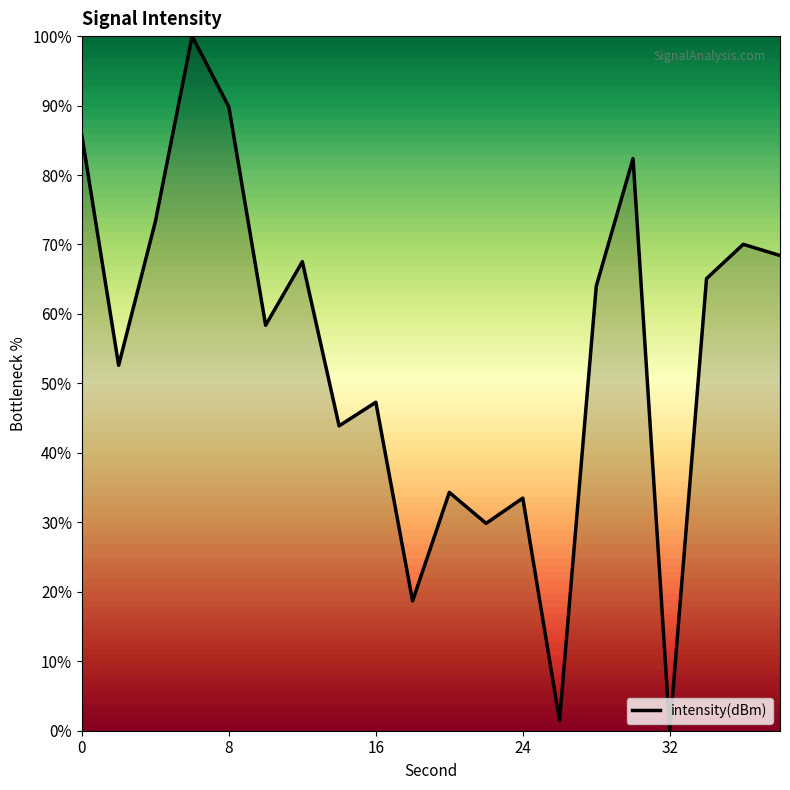

What is the difference between the maximum and minimum values?

100.0